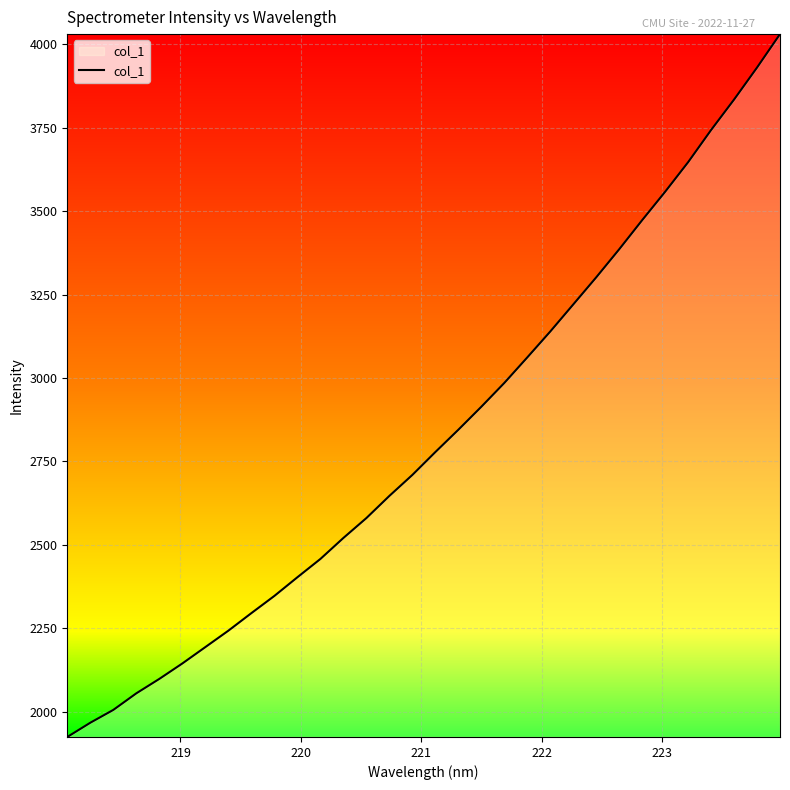

What is the smallest value displayed?

1924.1